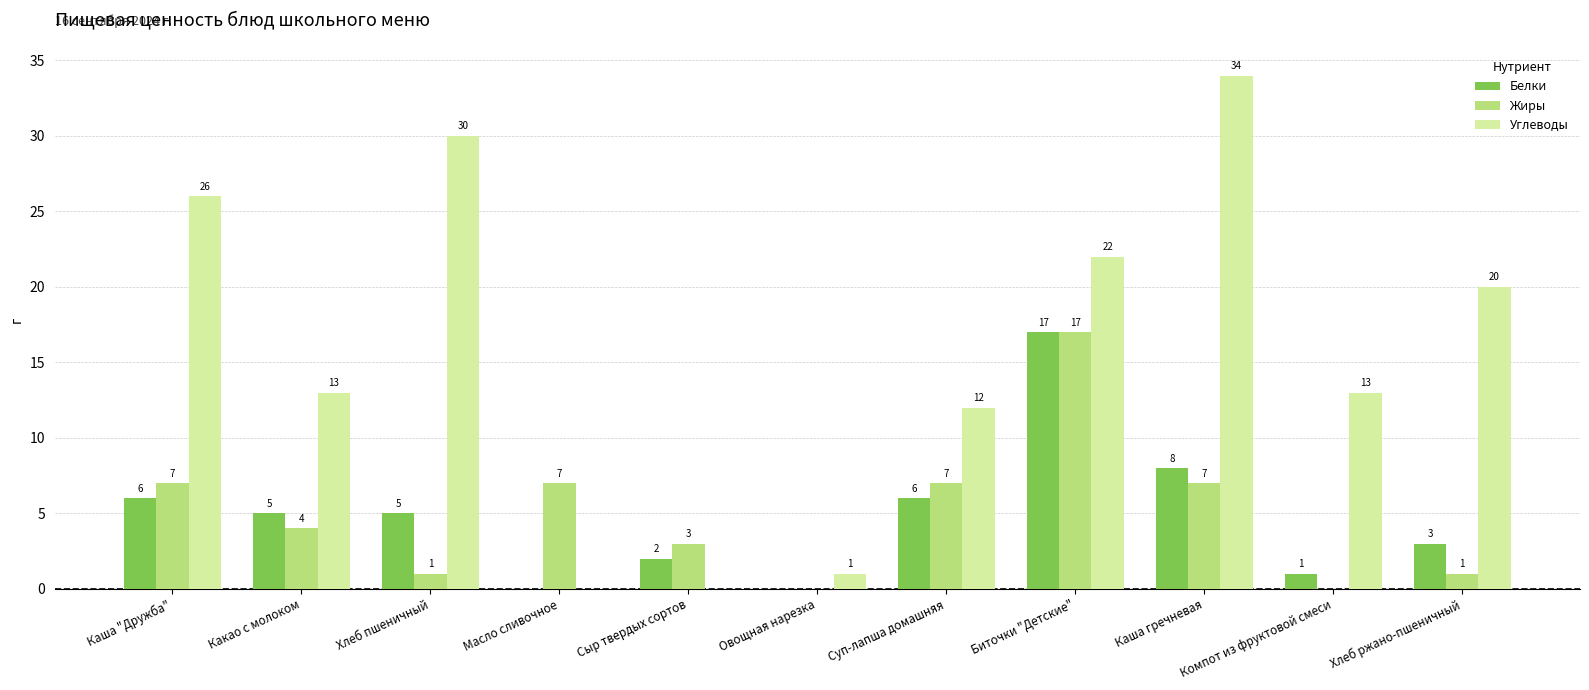

Reading left to right, what are all the values shown in this chart?

Белки: 6	5	5	0	2	0	6	17	8	1	3
Жиры: 7	4	1	7	3	0	7	17	7	0	1
Углеводы: 26	13	30	0	0	1	12	22	34	13	20